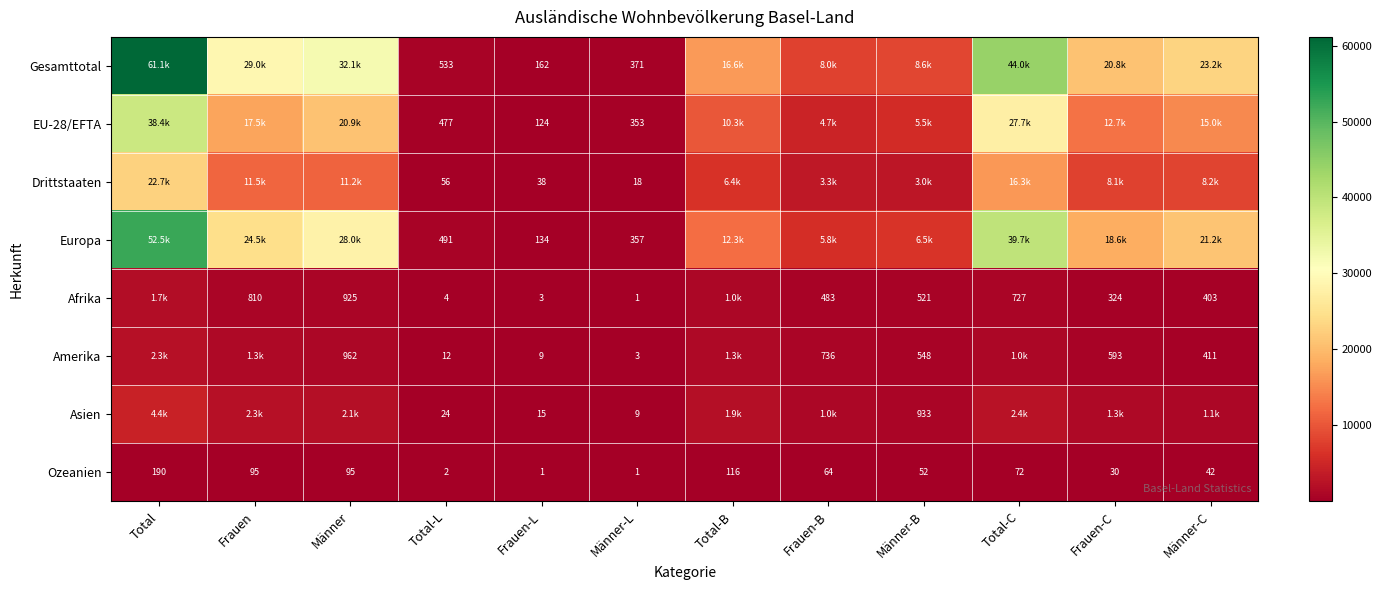

Which category has the highest value in the Ozeanien series?

Total